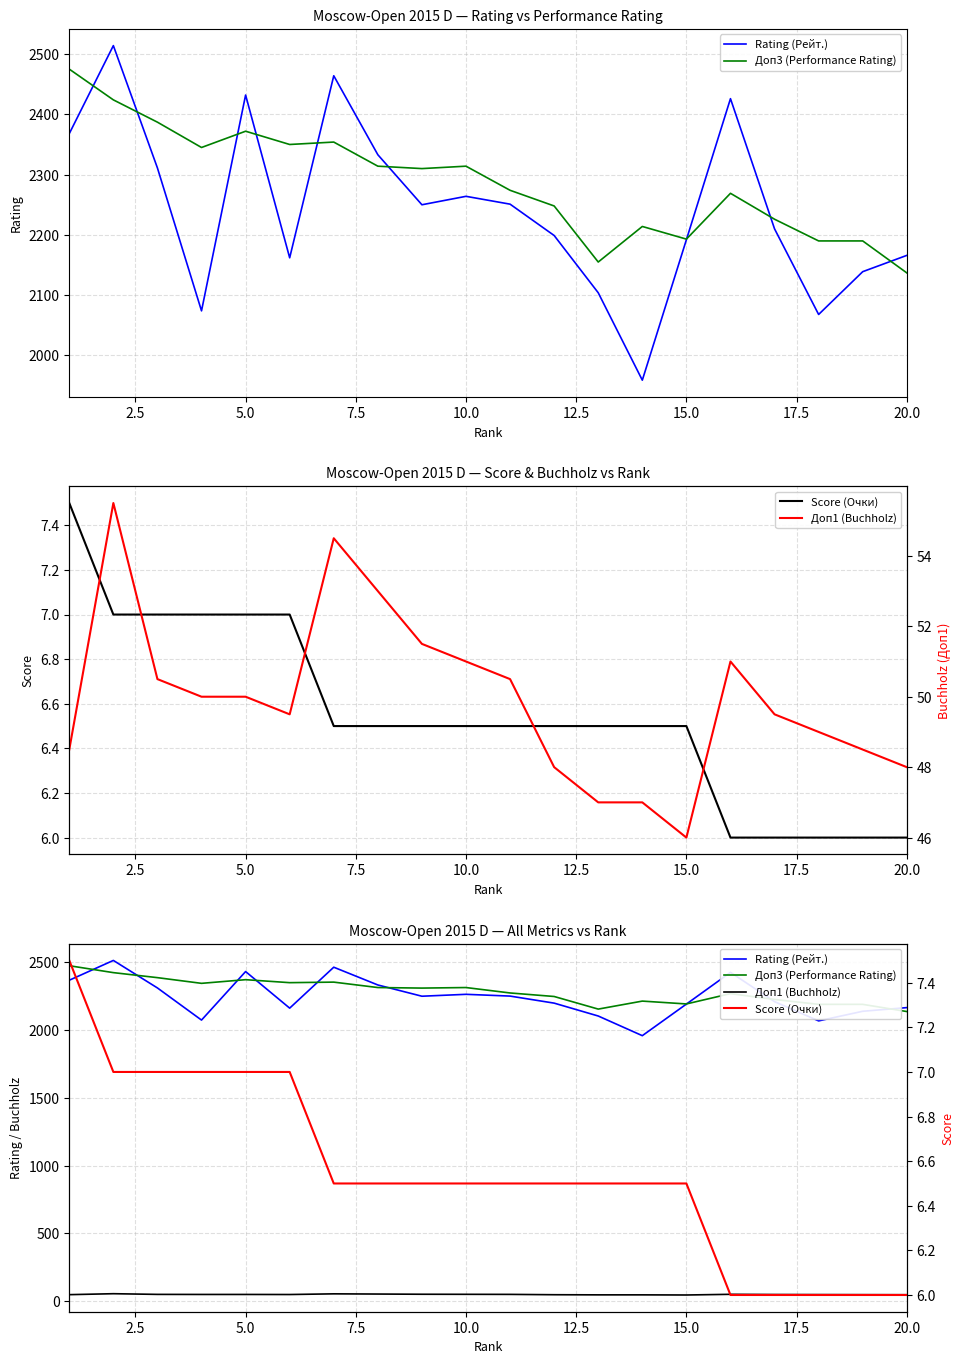

How many interior local valleys does the Доп3 (Performance Rating) series have?

5